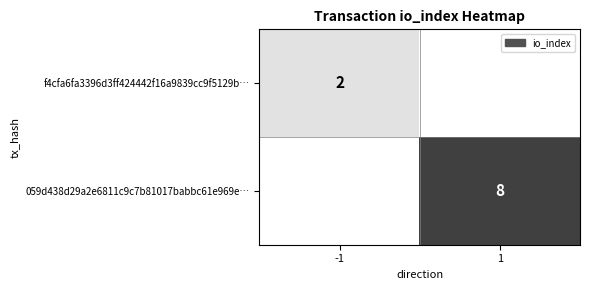

How many distinct data groups are displayed?

2